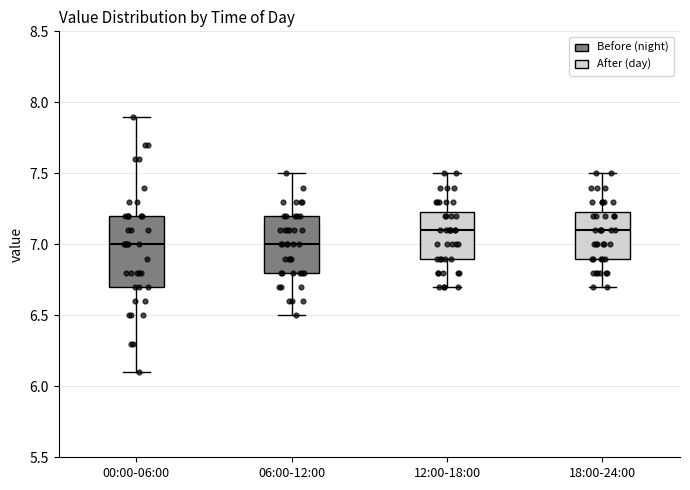

Which box is the tallest, from its lower edge to its upper edge?

00:00-06:00